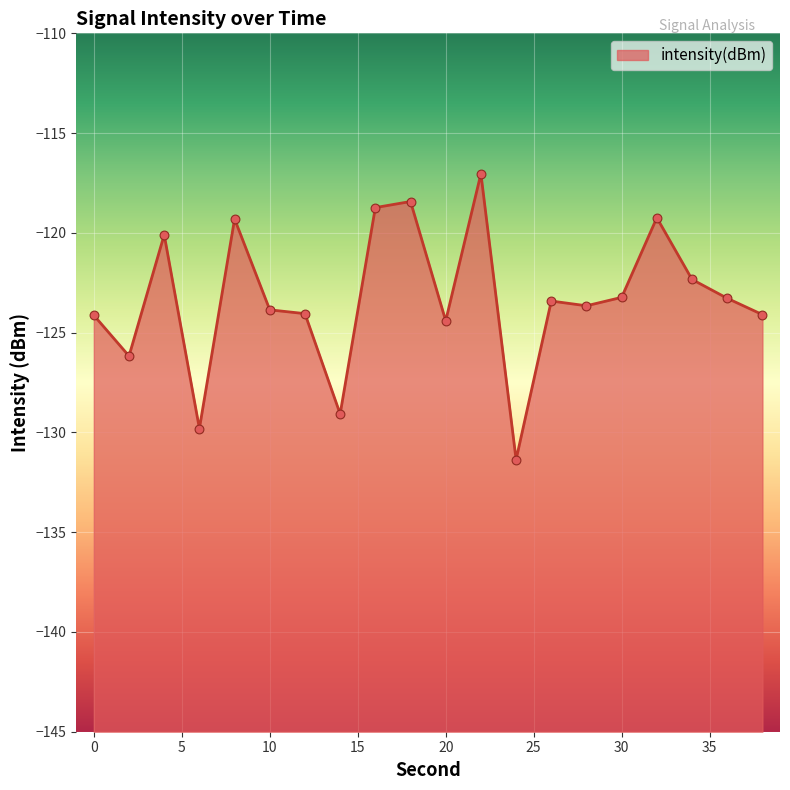

What is the change in value from 4 to 10?

-3.8